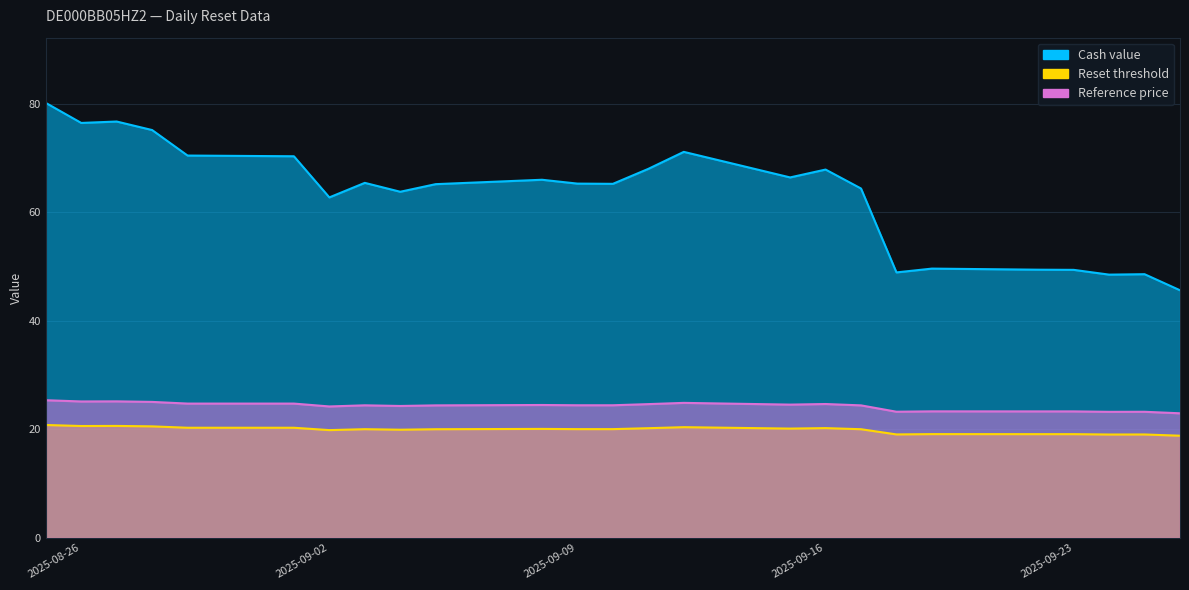

What is the sum of the Reference price values at 2025-08-26 and 2025-08-28?

50.2